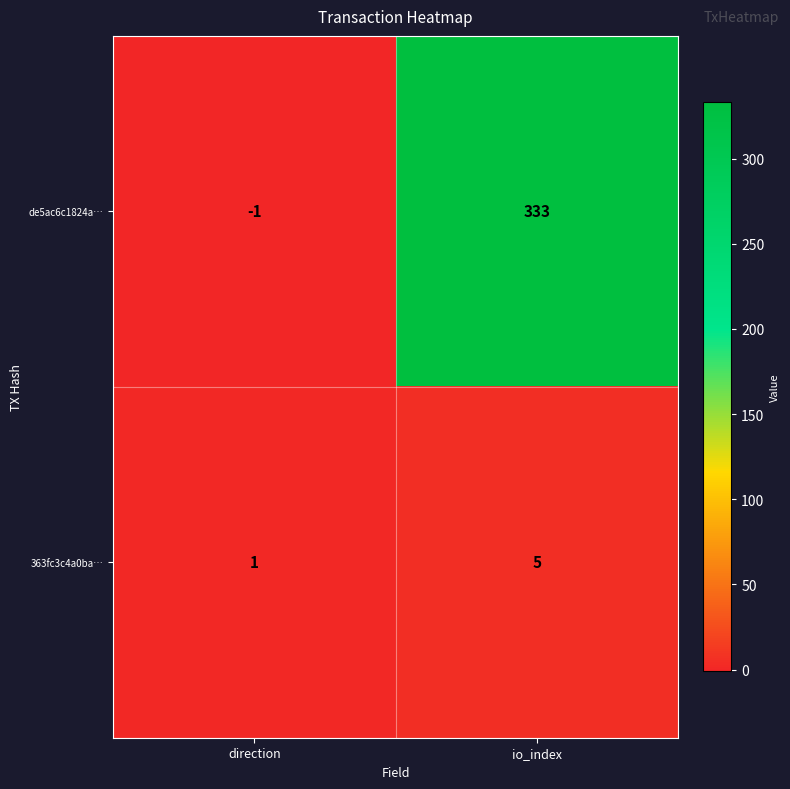

What is the sum of the 363fc3c4a0ba… values at io_index and direction?

6